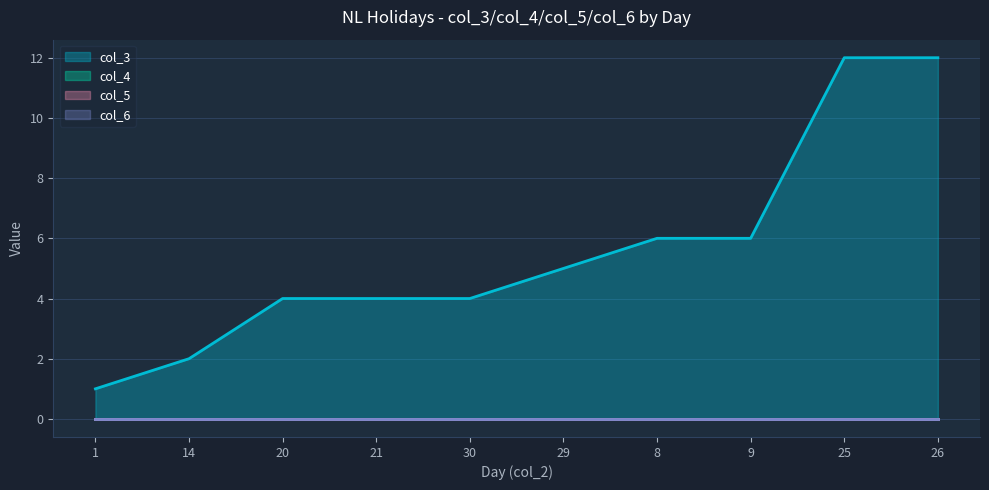

What are all the series names shown in the legend?

col_3, col_4, col_5, col_6